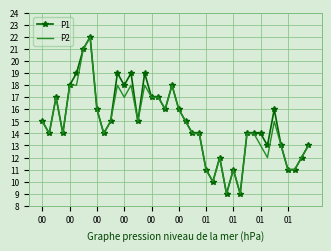

What is the minimum value for P1?

9